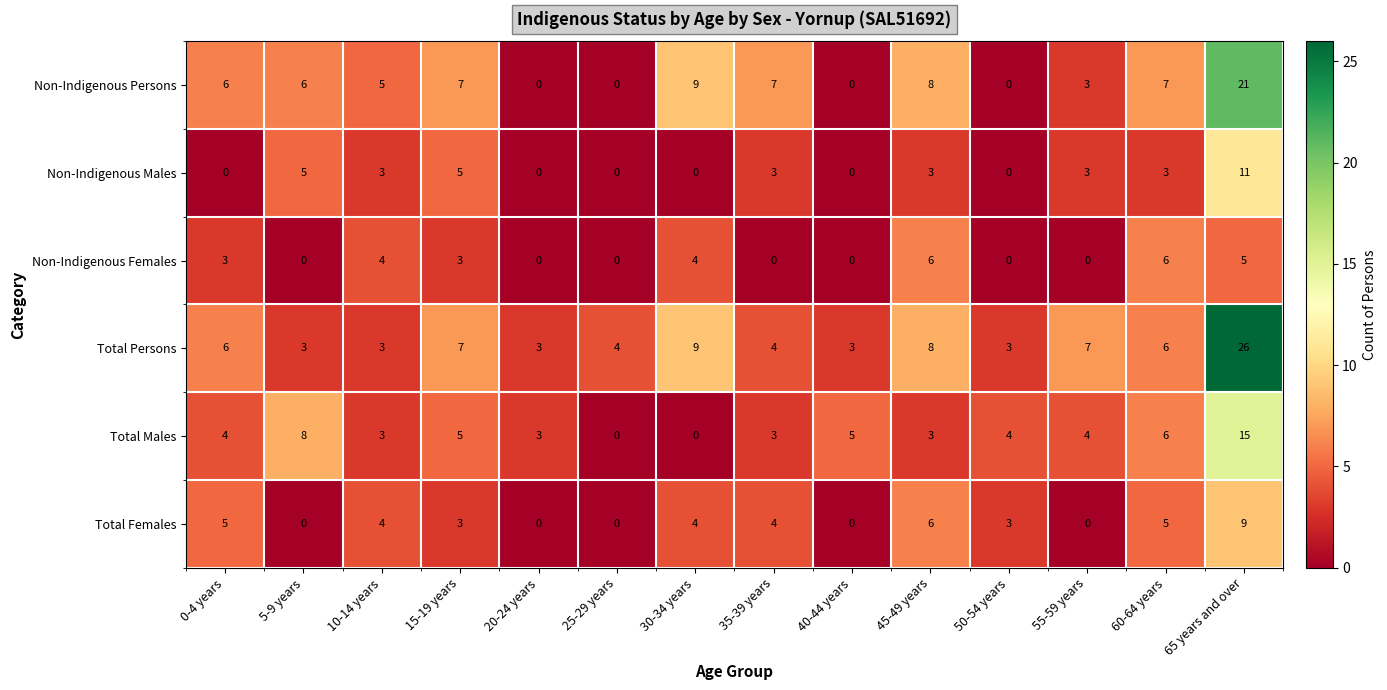

Which series changed the most between 15-19 years and 55-59 years?

Non-Indigenous Persons